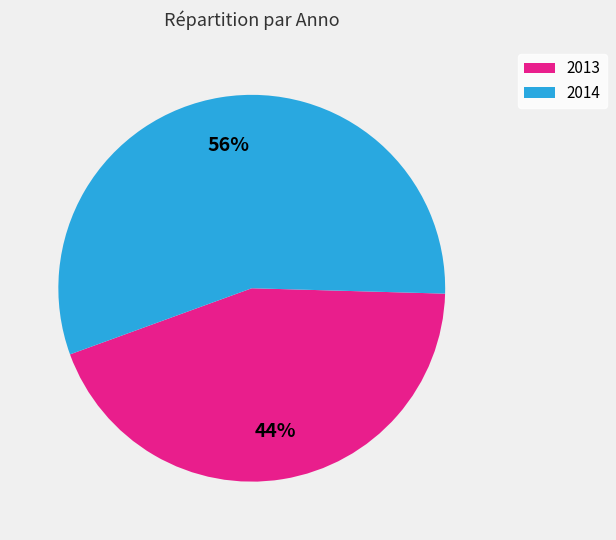

Is there any slice that represents more than half of the pie?

Yes